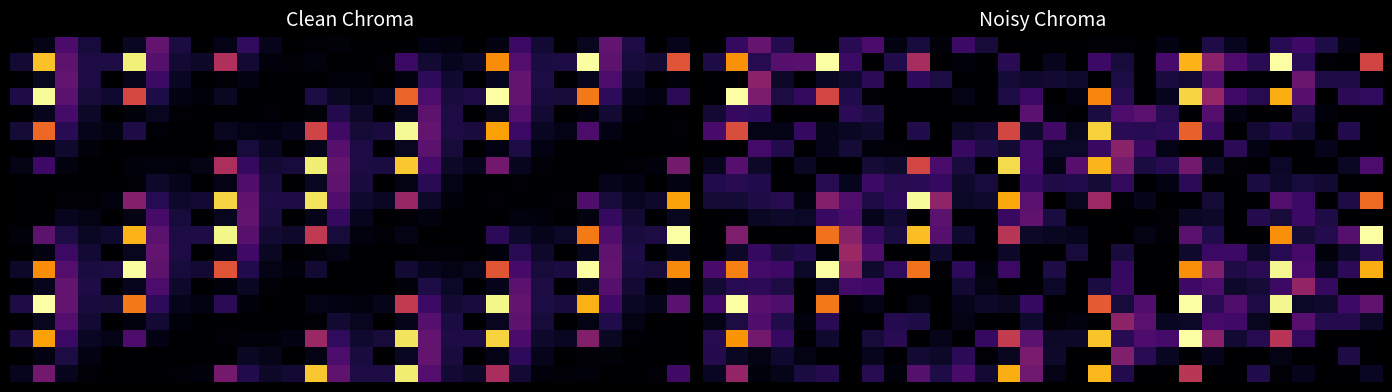

How many values in the 10.0 series exceed 0?

19